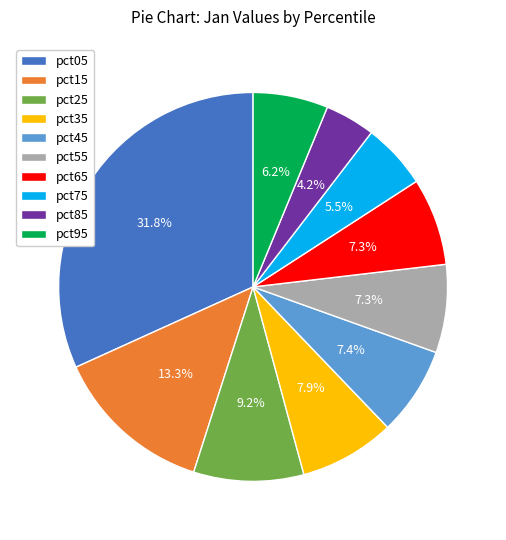

Combined, do pct15 and pct65 account for over 50%?

No